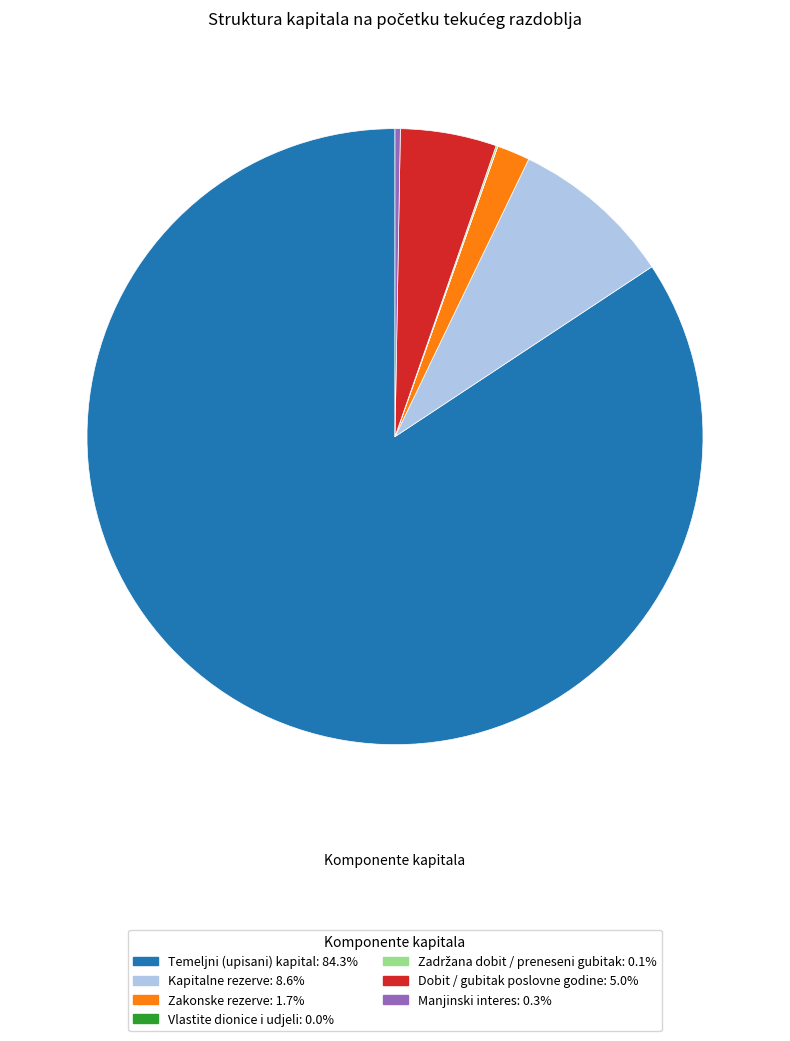

What is the largest slice in the pie chart?

Temeljni (upisani) kapital